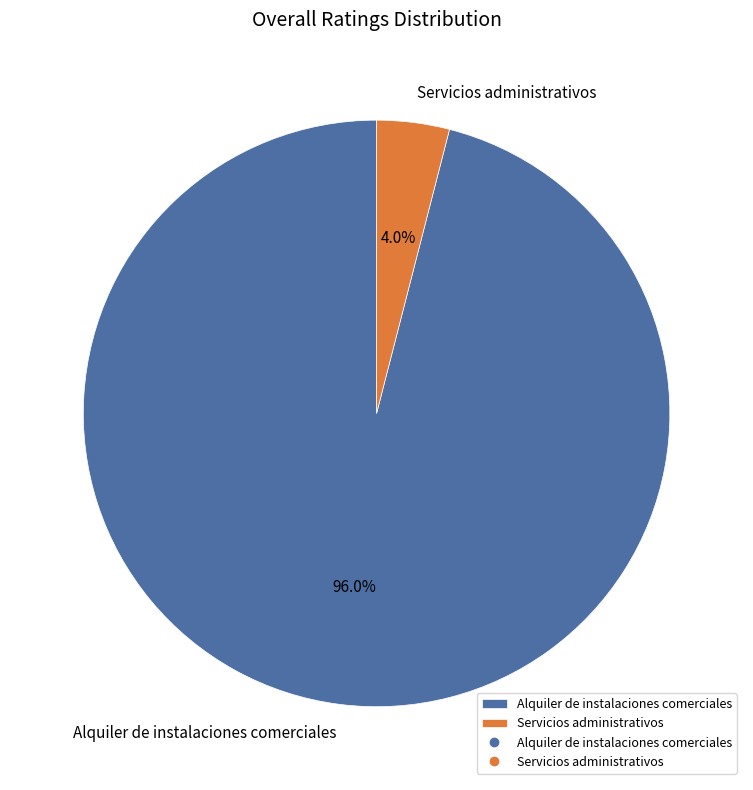

How many segments does this pie chart have?

2